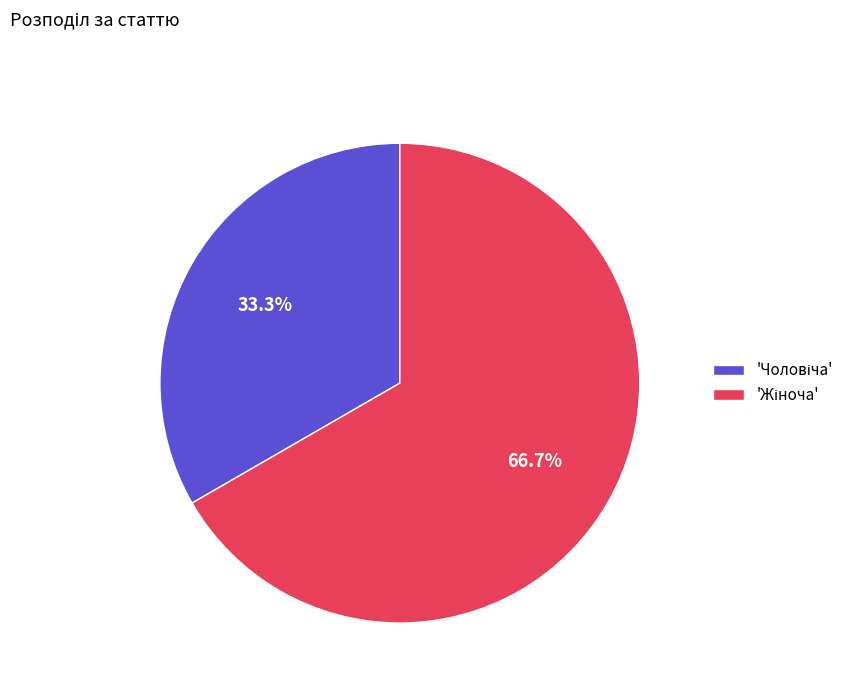

Is there any slice that represents more than half of the pie?

Yes